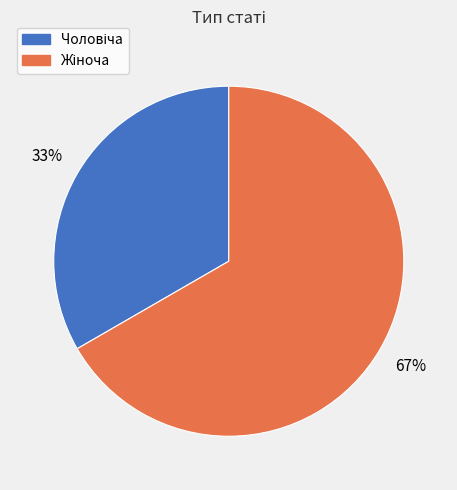

Does any single category account for the majority?

Yes